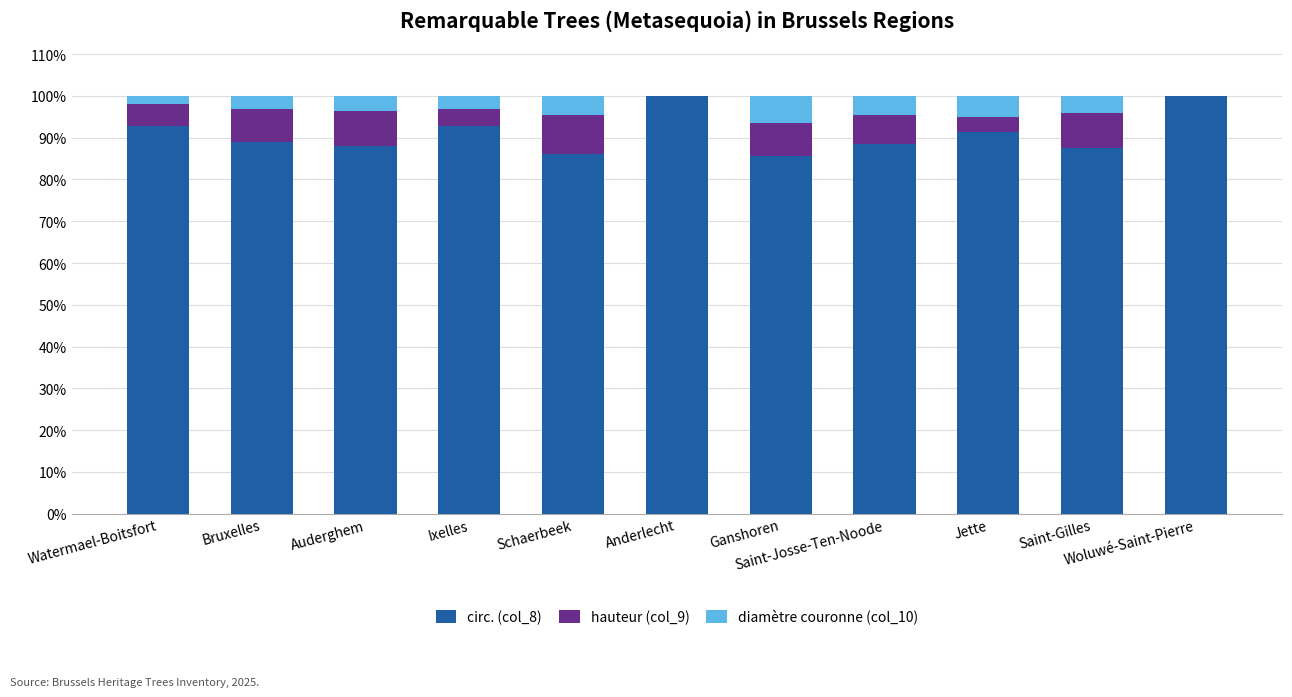

What is the average value of the circ. (col_8) series?

91.1